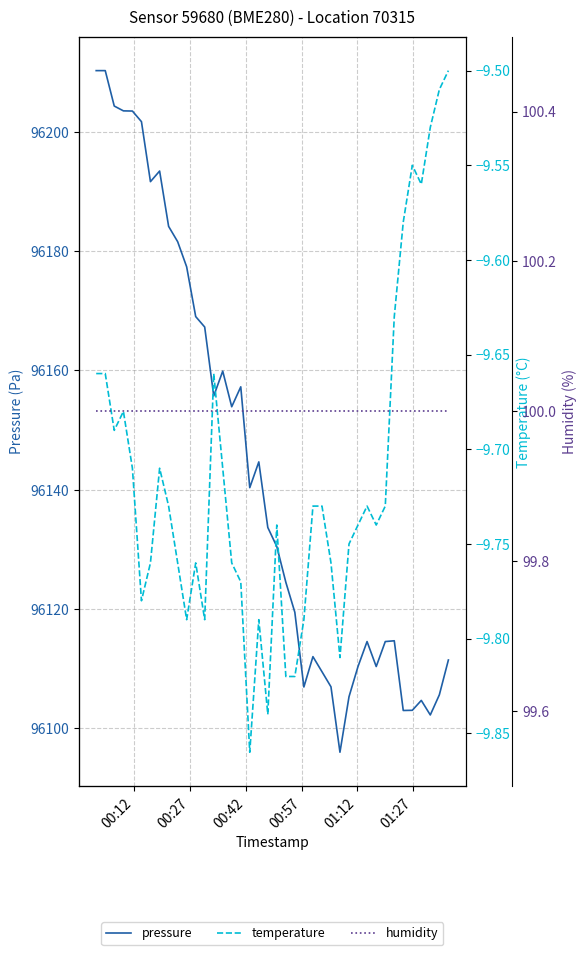

Which series has the largest range (max minus min)?

pressure